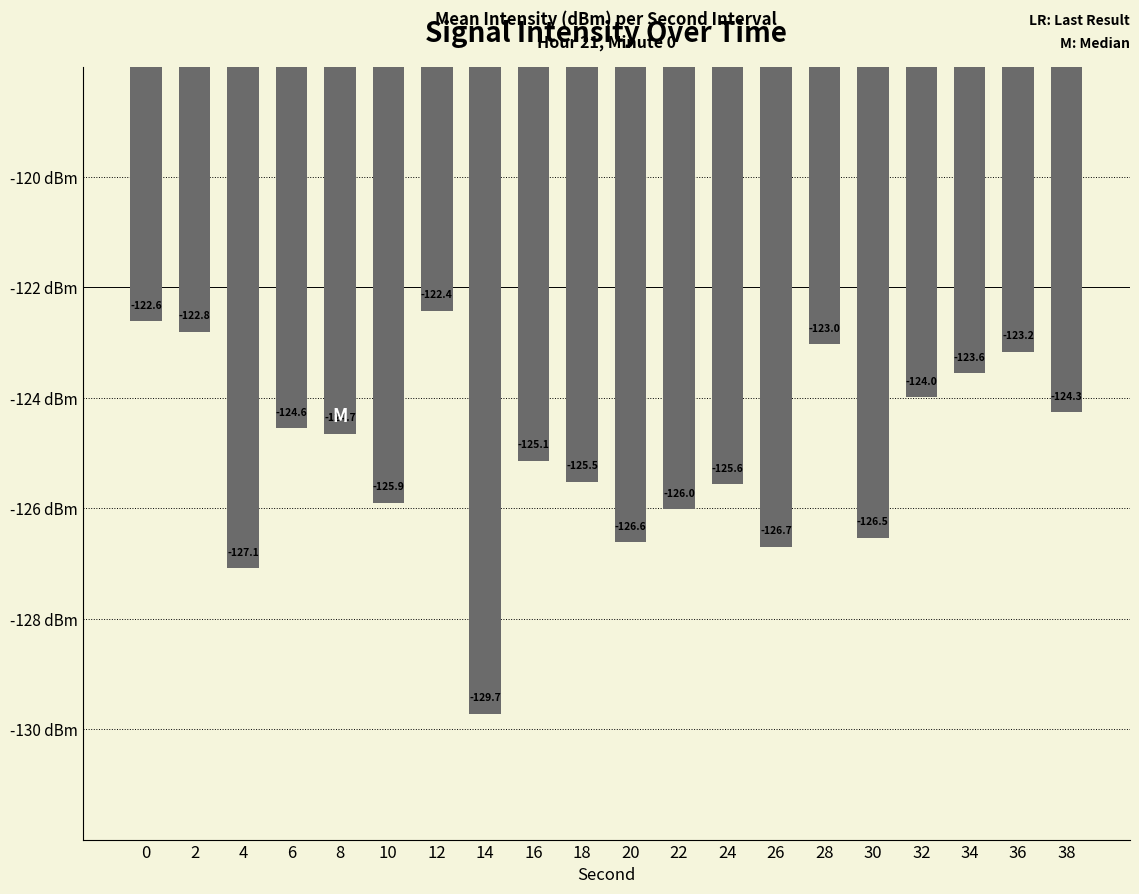

At which label is the value closest to -126?

22